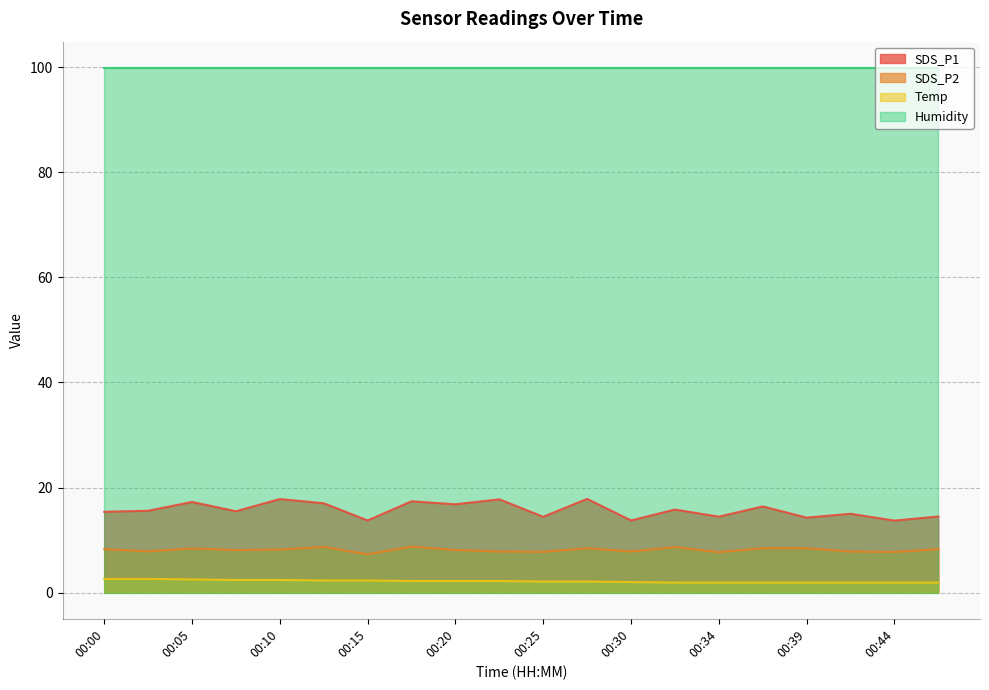

What is the minimum value for SDS_P2?

7.3